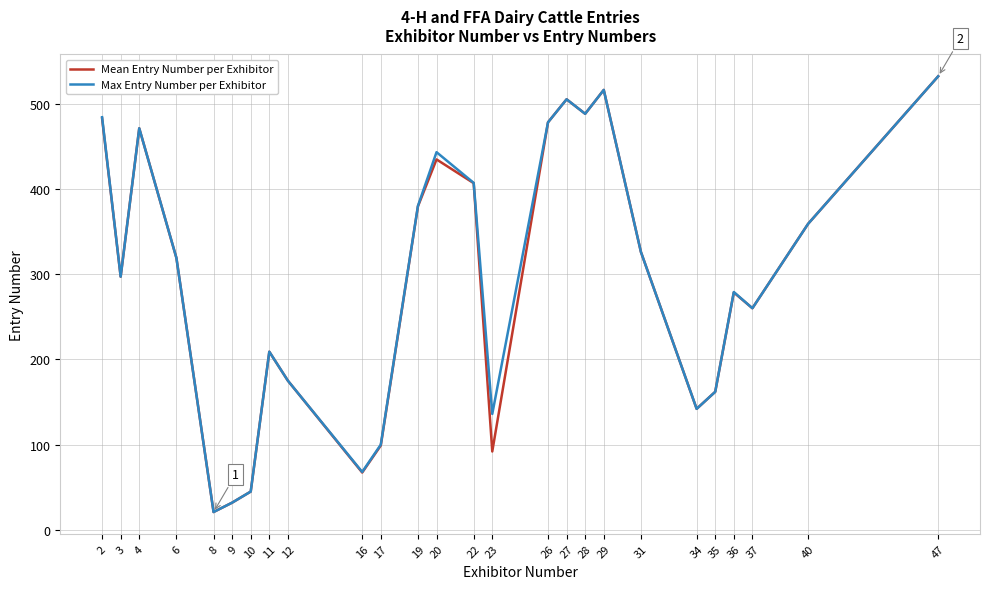

True or false: Max Entry Number per Exhibitor has more than 2 interior local peaks.

True